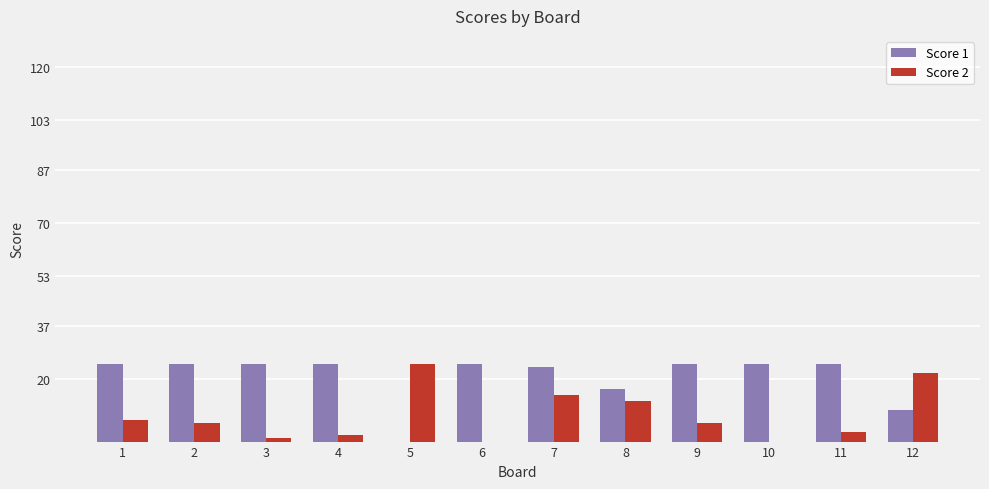

Which series has the largest total across all categories?

Score 1